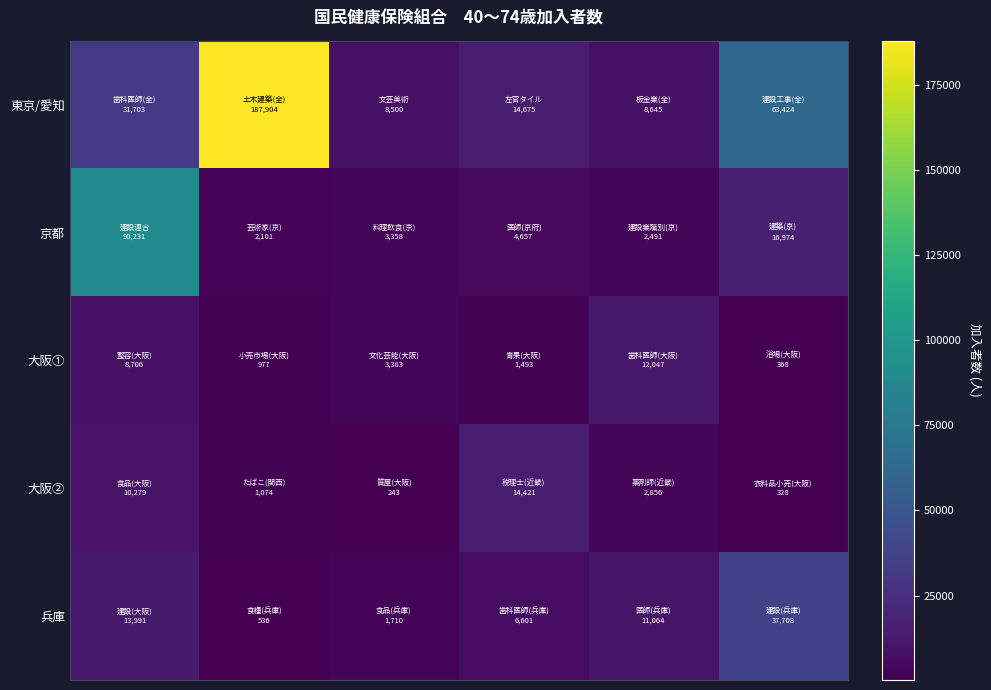

Which series has the largest total across all categories?

row_0